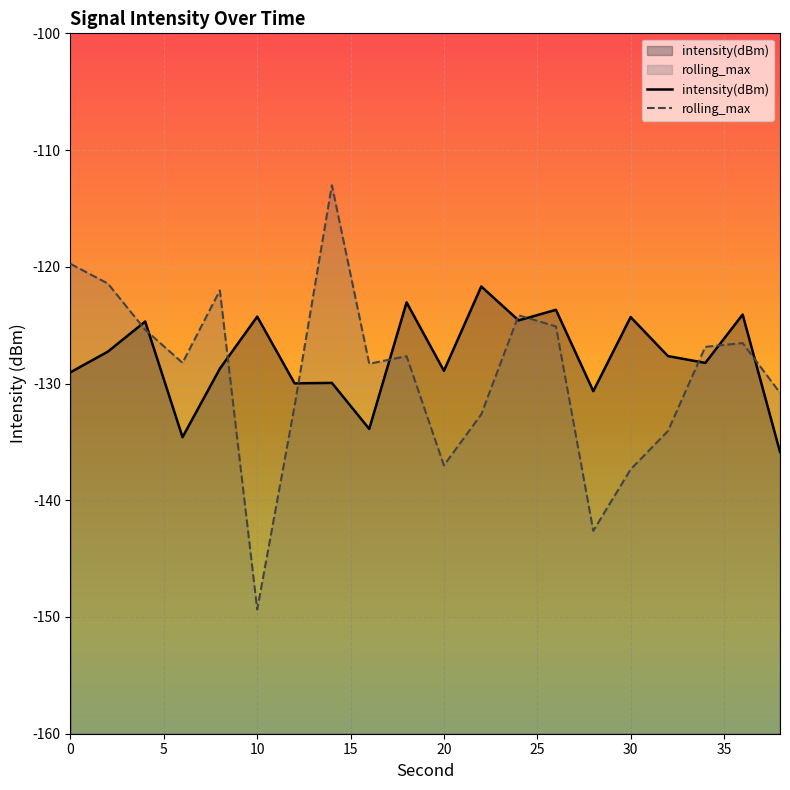

How many times do rolling_max and intensity(dBm) cross each other?

10